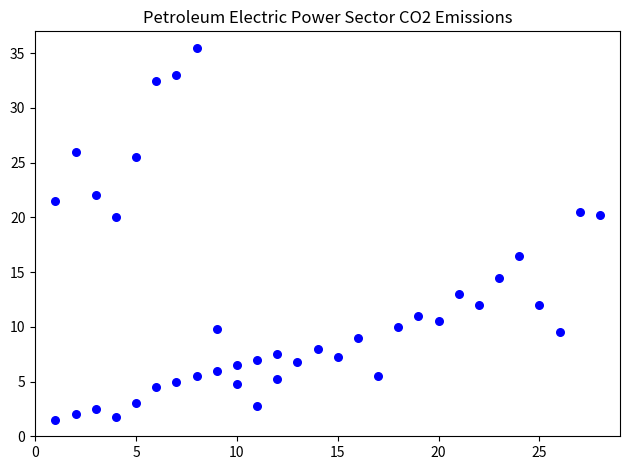

What Y value in the scatter plot is closest to 18?

16.5